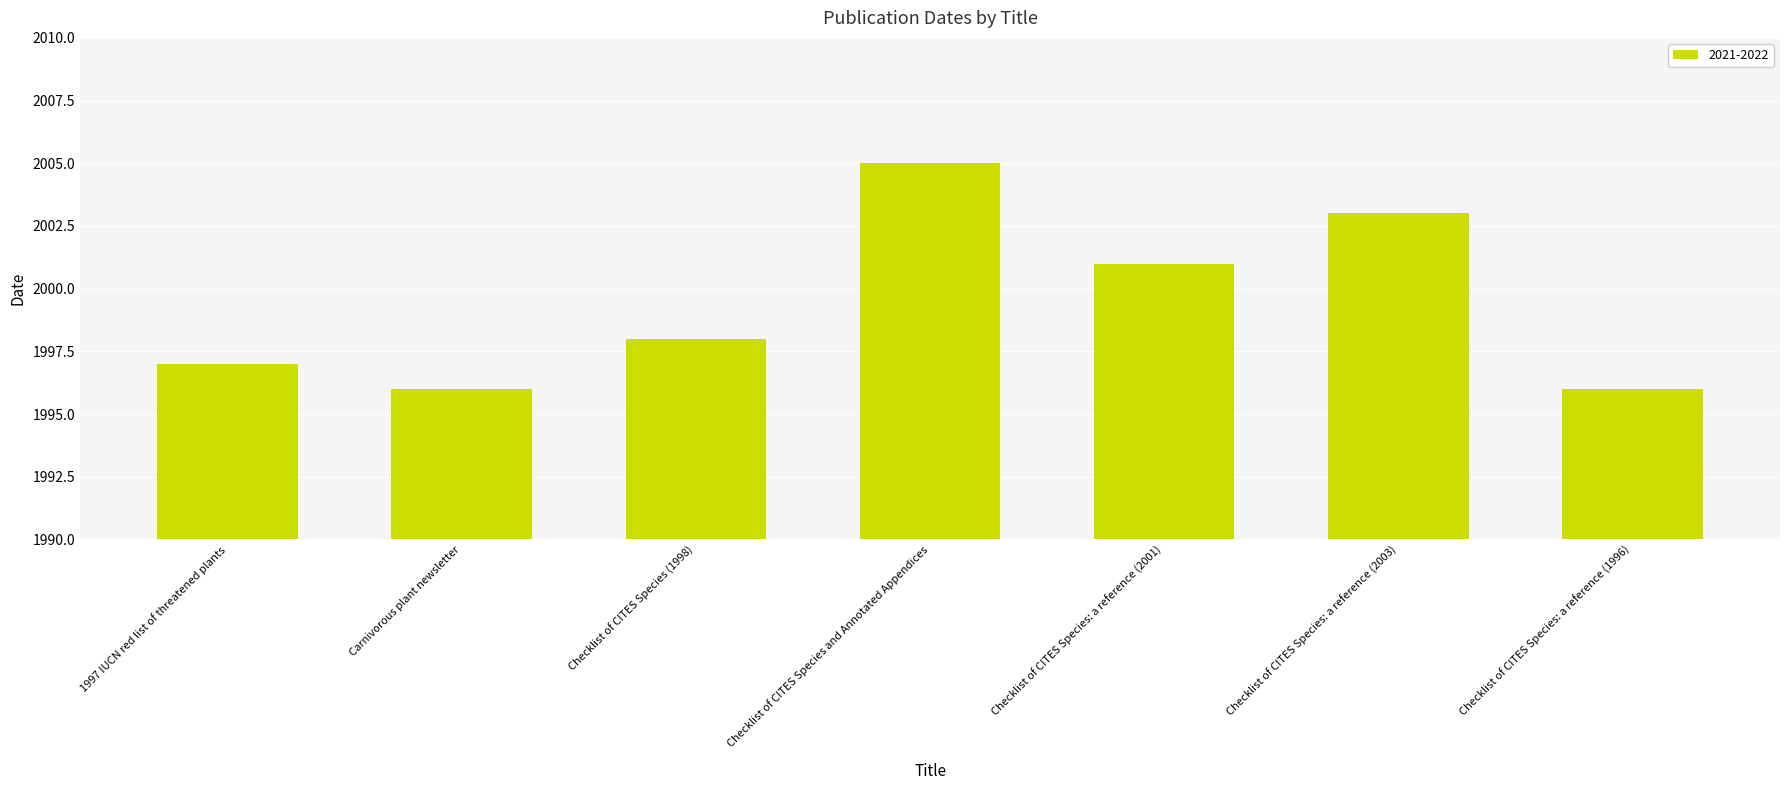

What is the average value?

1999